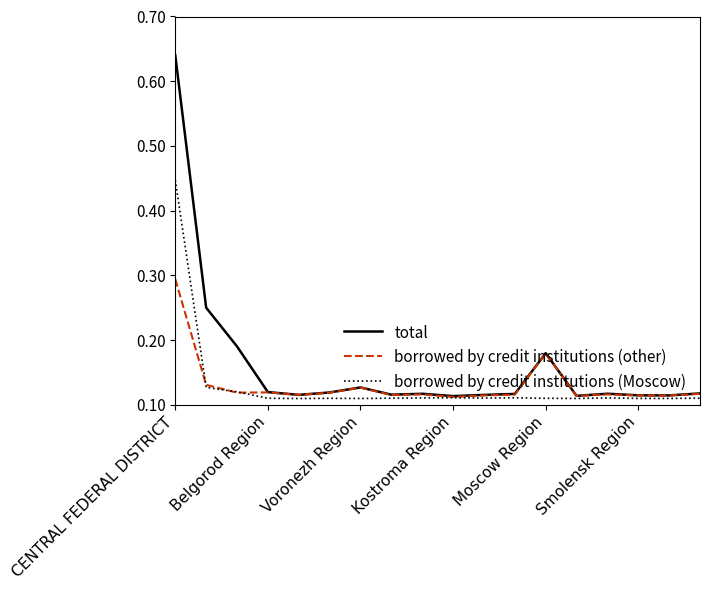

What are all the series names shown in the legend?

total, borrowed by credit institutions (other), borrowed by credit institutions (Moscow)